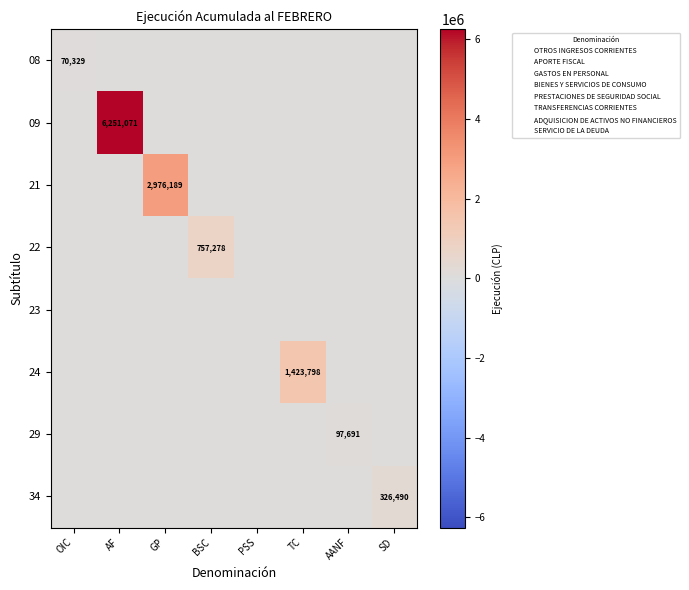

Is it true that 34 equals 461207 at SD?

False